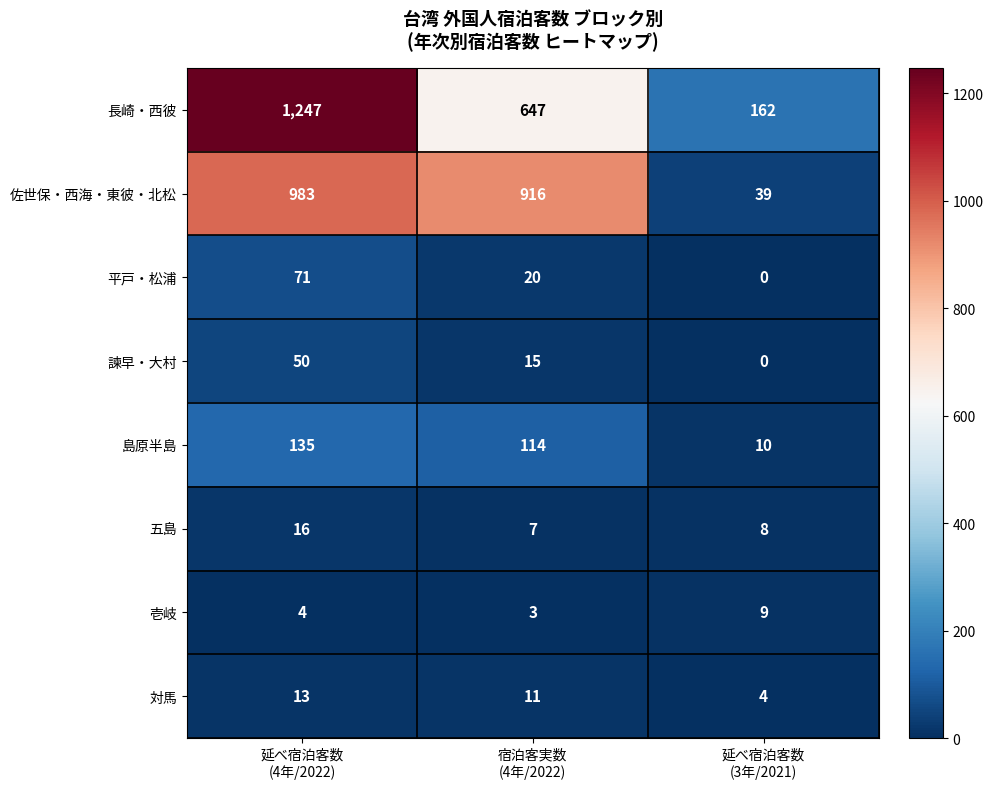

What is the maximum value shown in the chart?

1247